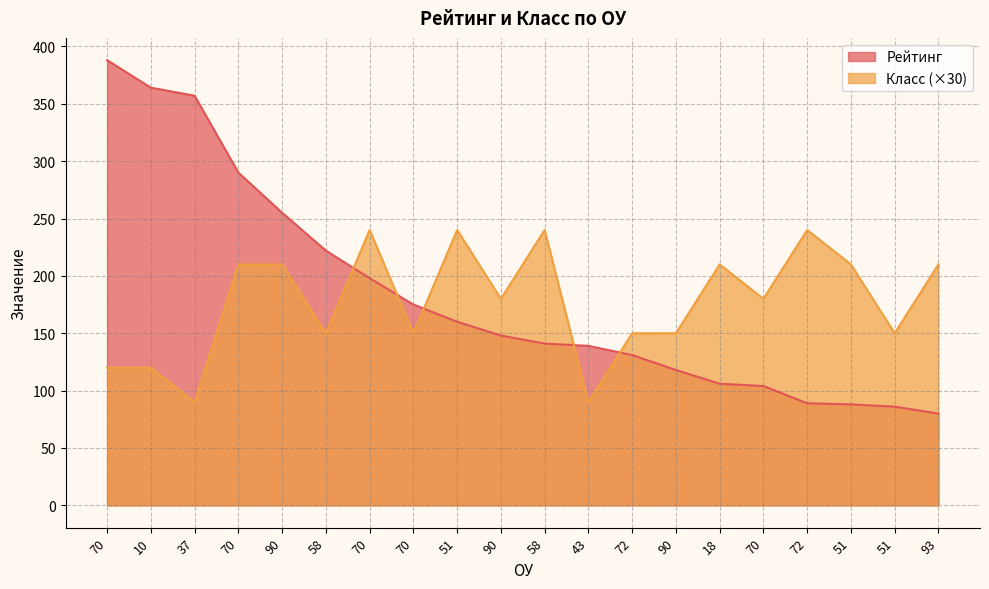

True or false: Класс and Рейтинг intersect in this chart.

True